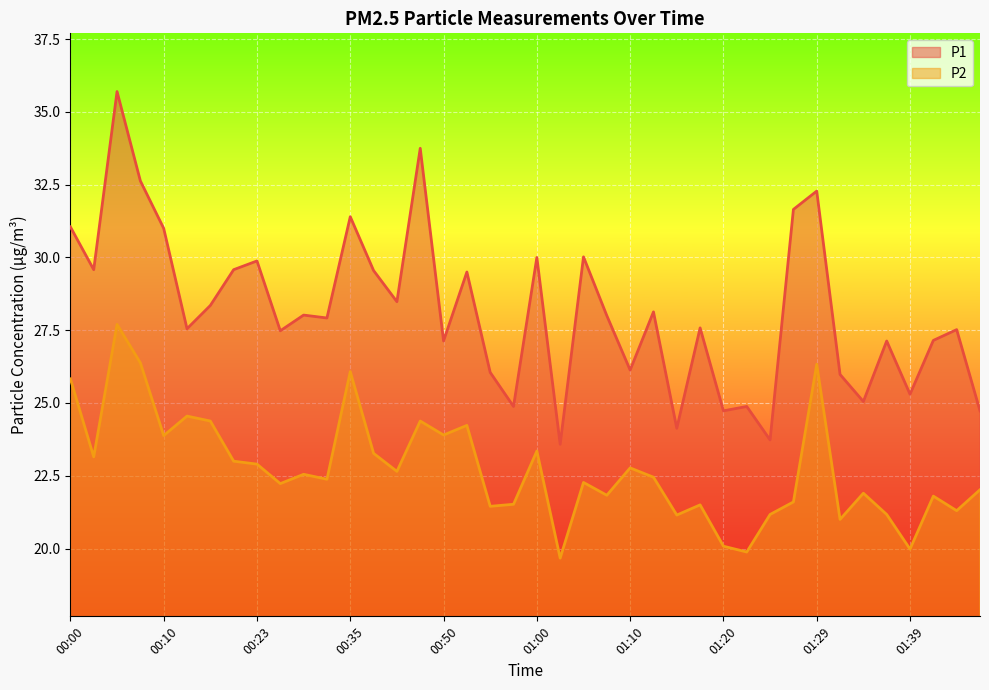

What is the highest value of the P1 series?

35.7